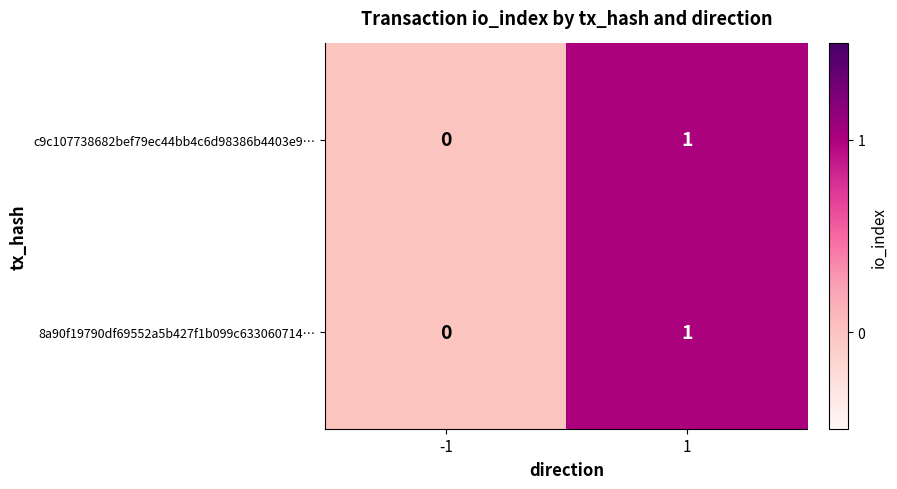

How many values in the 8a90f19790df69552a5b427f1b099c633060714… series are below 1?

1